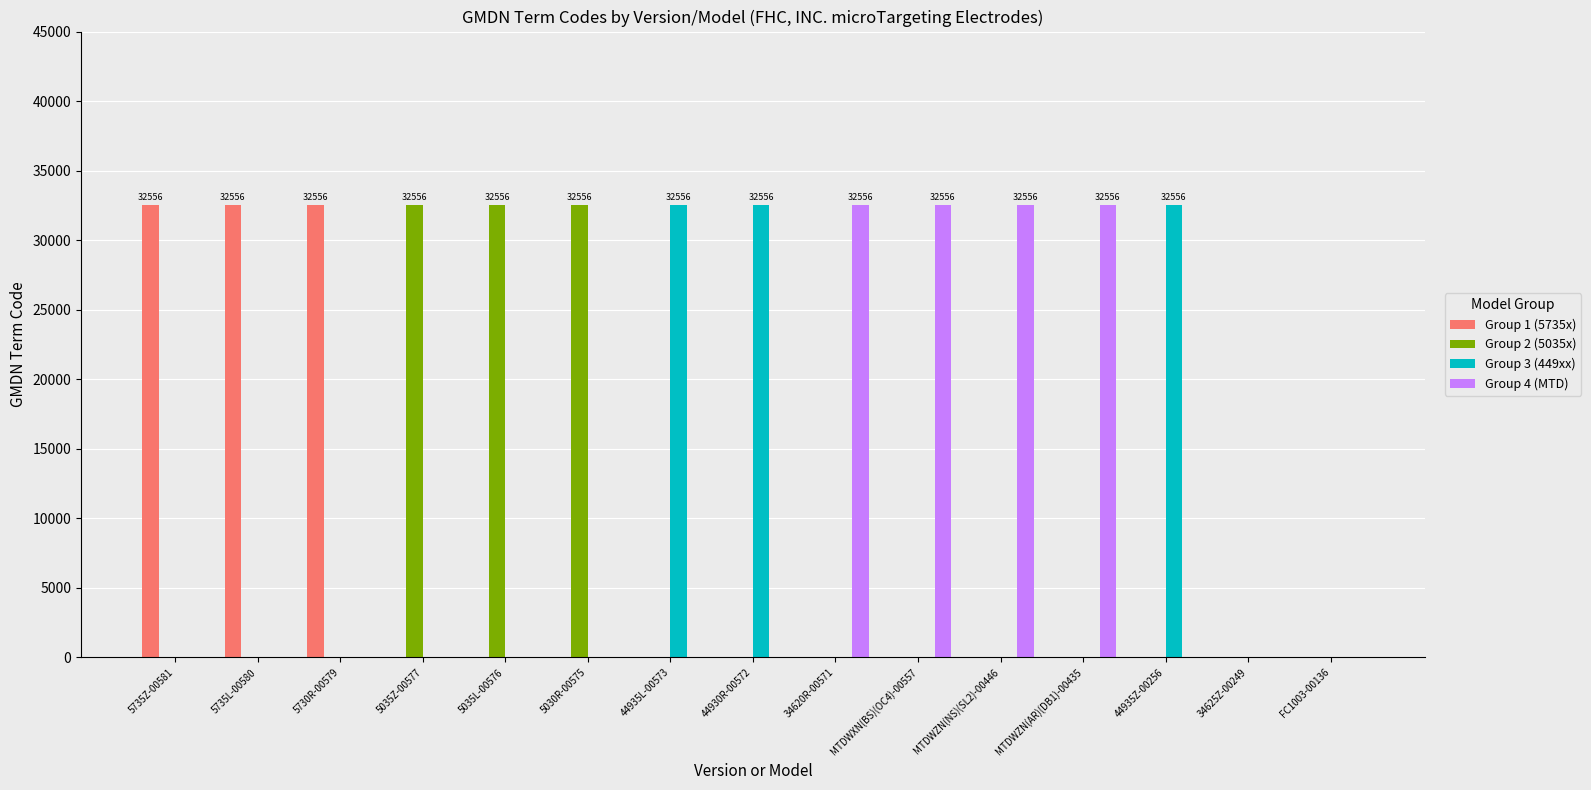

What are all the series names shown in the legend?

Group 1 (5735x), Group 2 (5035x), Group 3 (449xx), Group 4 (MTD)